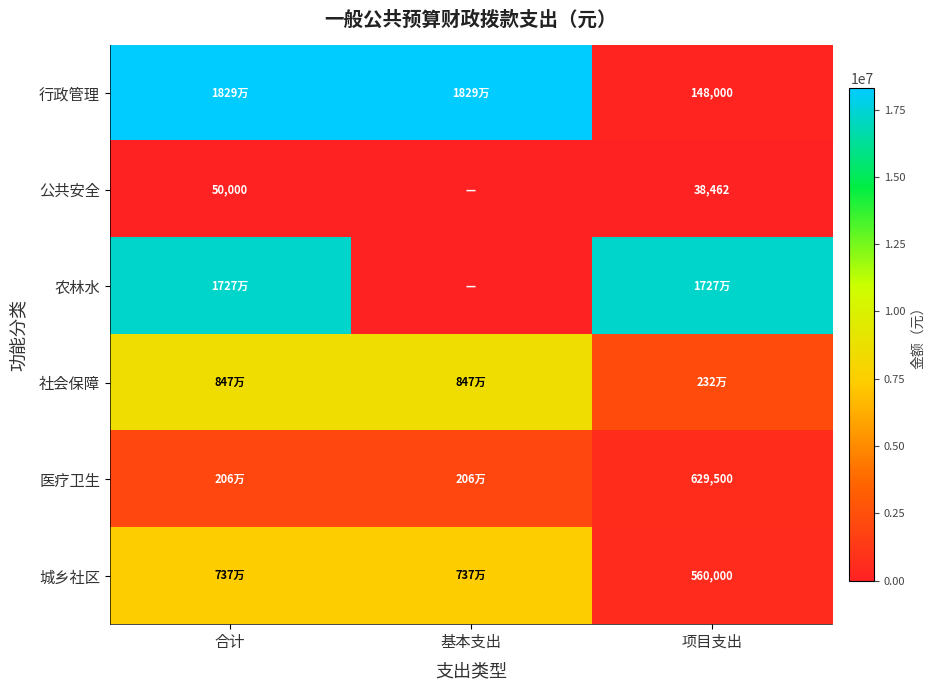

What is the sum of the 医疗卫生 values at 合计 and 基本支出?

4110244.3